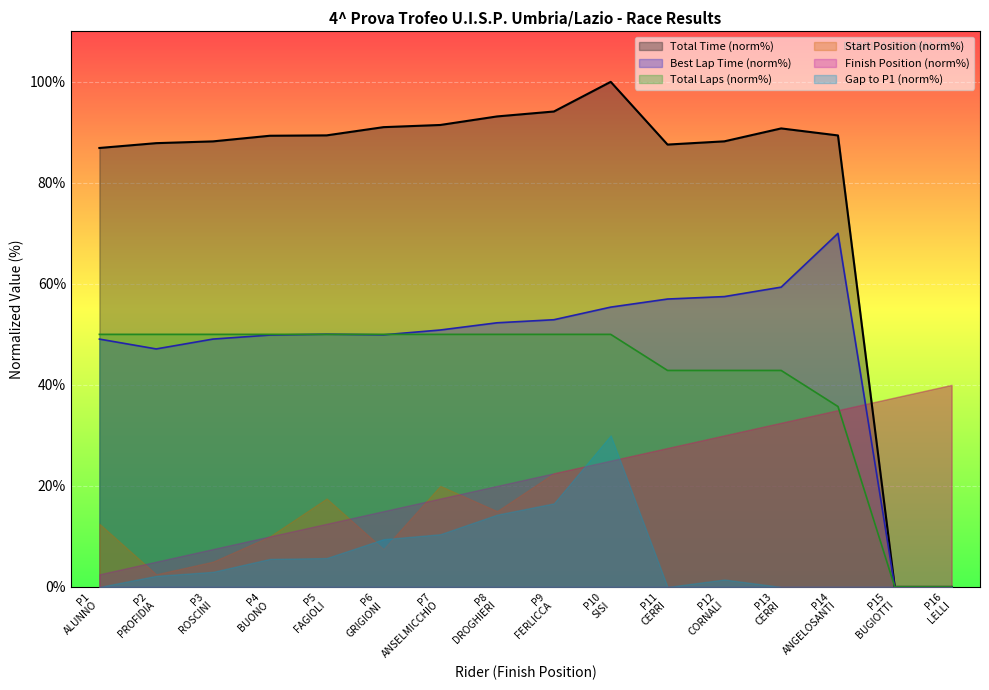

How many data points in Total Time are above 89?

9